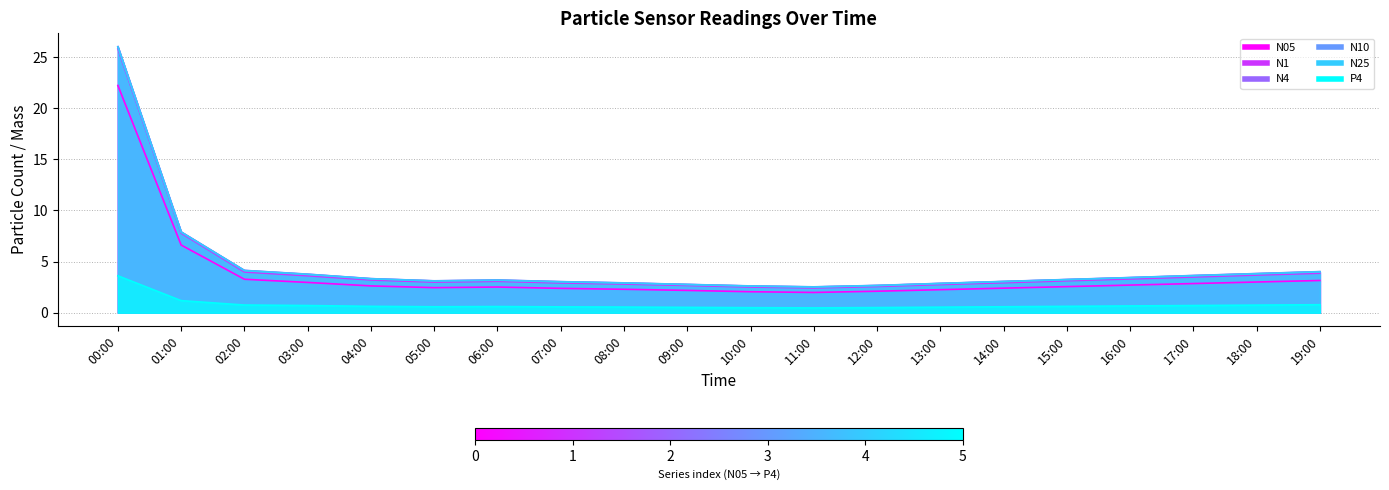

What is the average value of the N05 series?

3.7